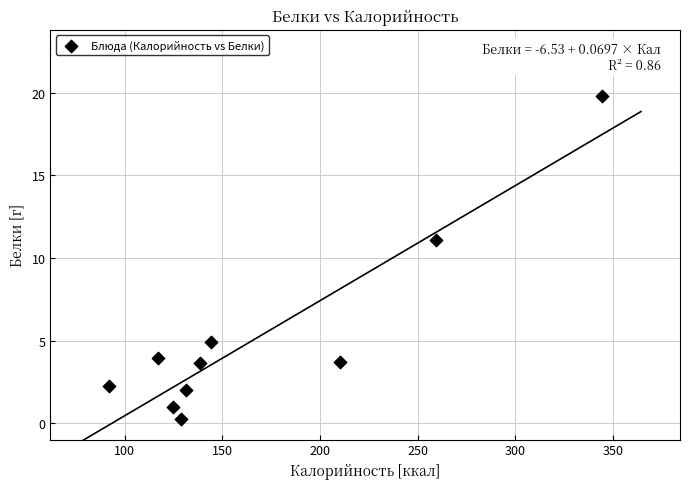

What Y value in the scatter plot is closest to 10?

11.1